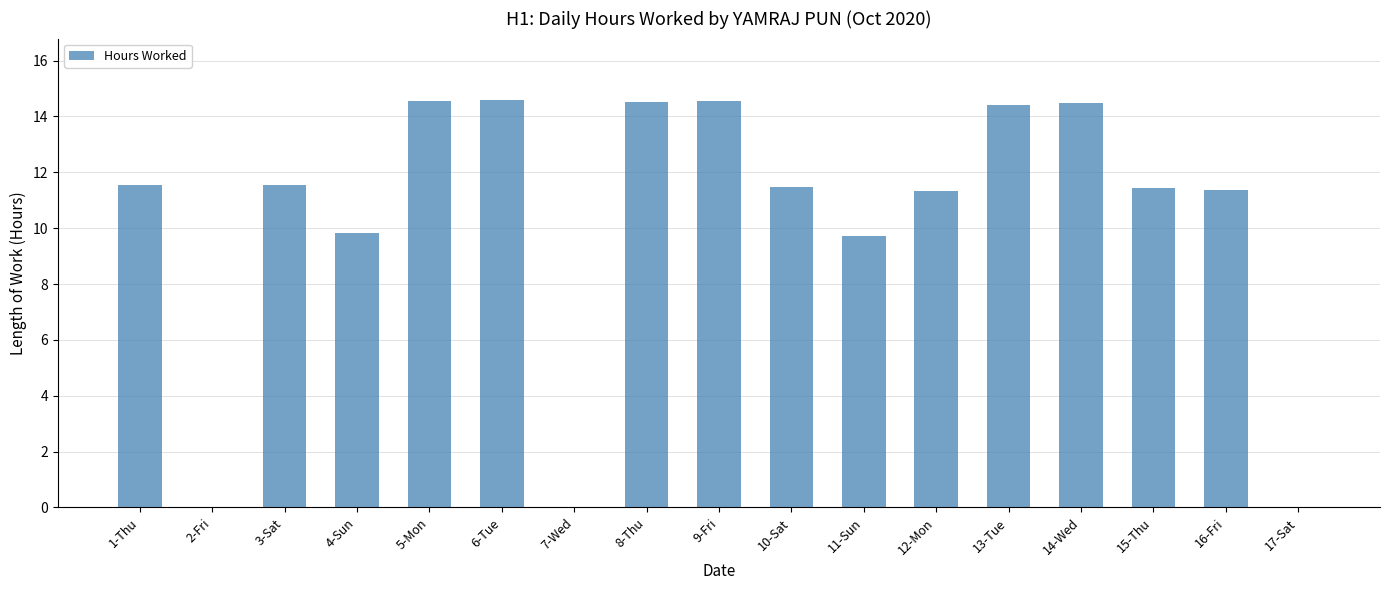

What is the sum of the values at 17-Sat and 6-Tue?

14.6